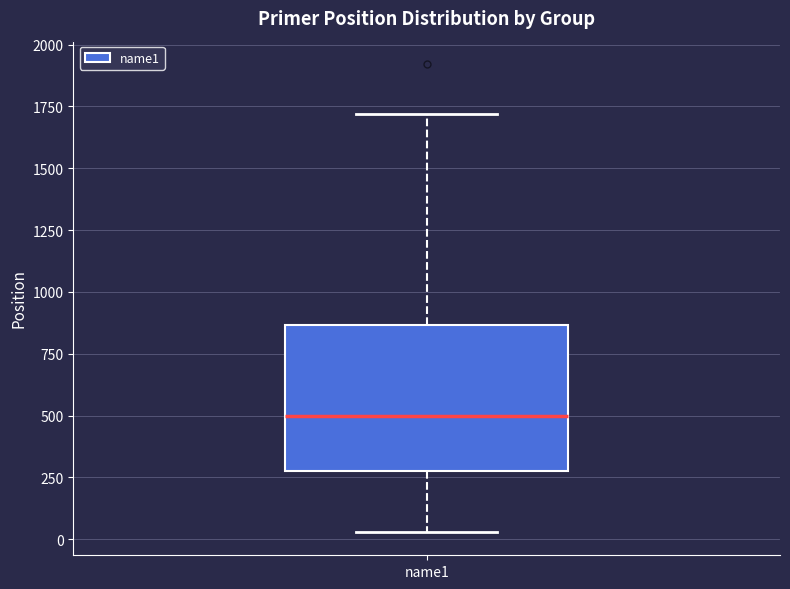

Transcribe this box plot: give where the median line is, the range the box spans, and where the two whiskers end, as read against the y-axis. The values are not printed on the chart, so give them approximately, as read against the axis.

median 500, box 300 to 850, whiskers 50 to 1700